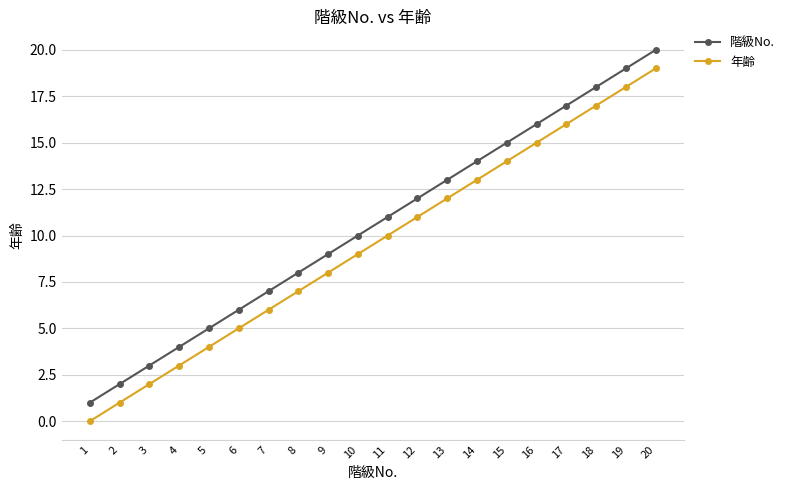

What is the difference between the 階級No. values at 3 and 7?

4